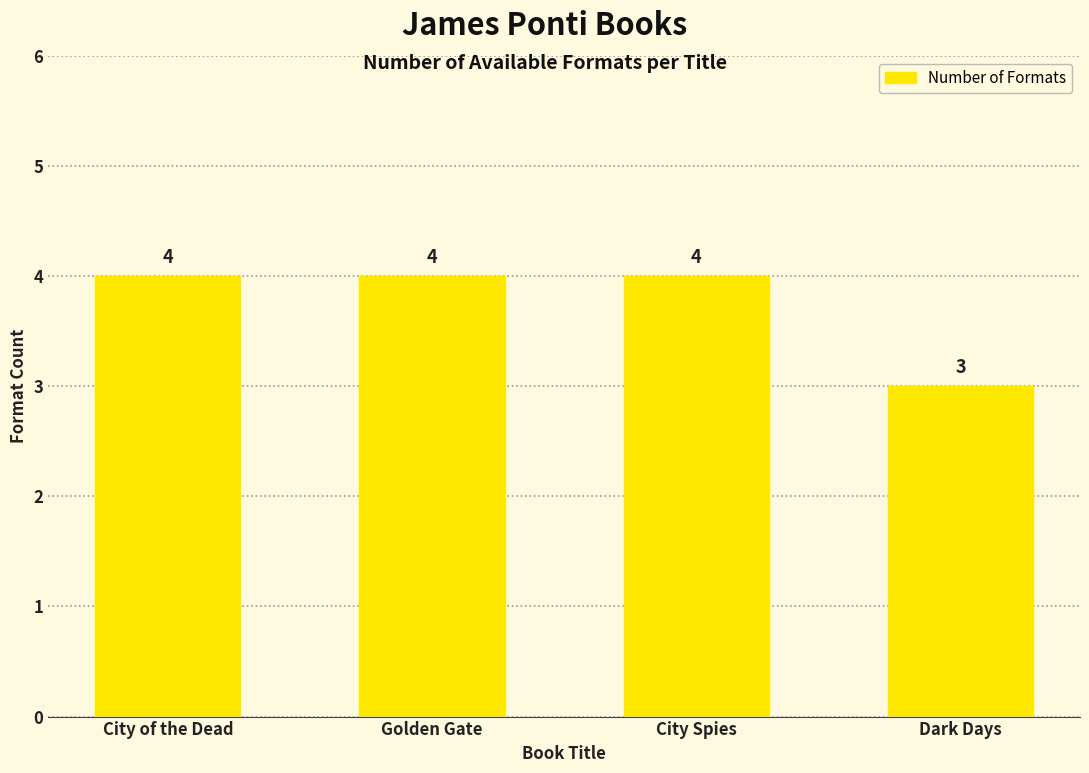

The chart shows a value of 4 at City of the Dead. True or false?

True